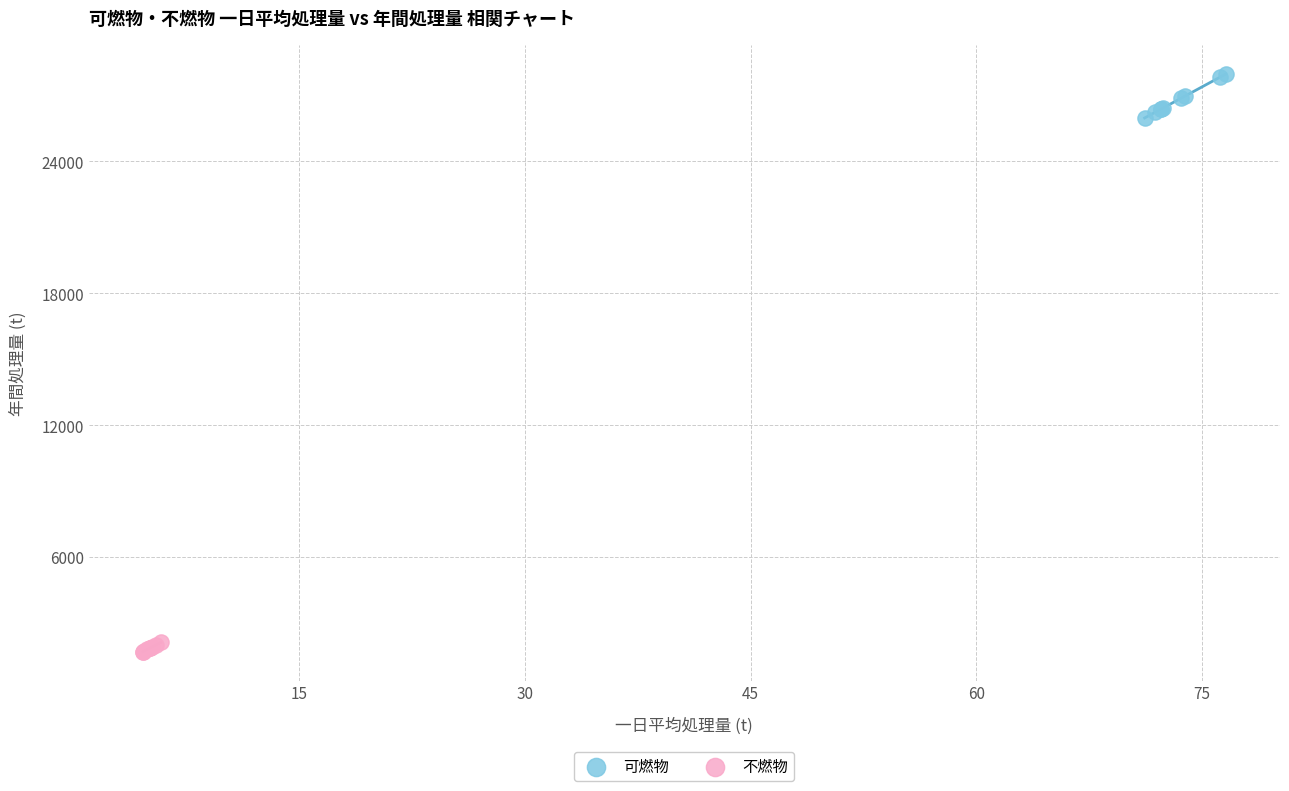

Which series has the widest spread of Y values?

可燃物